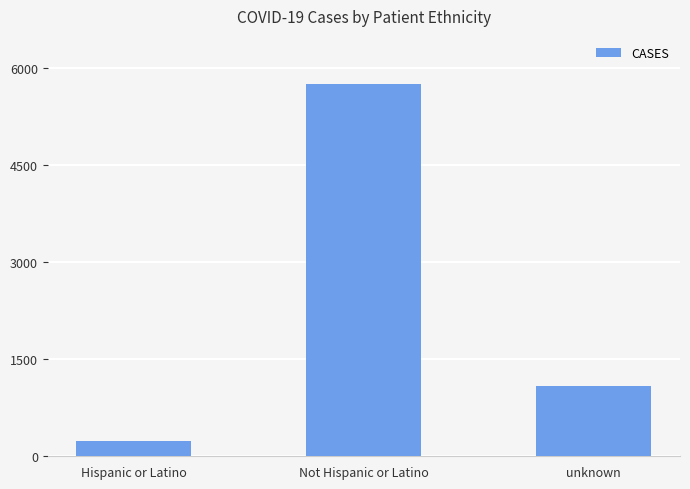

Which has a higher value, unknown or Hispanic or Latino?

unknown